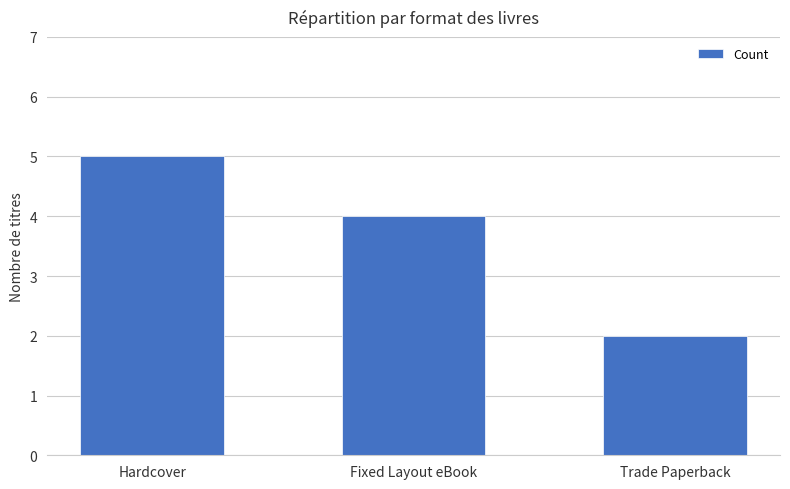

How many bars are there in total?

3